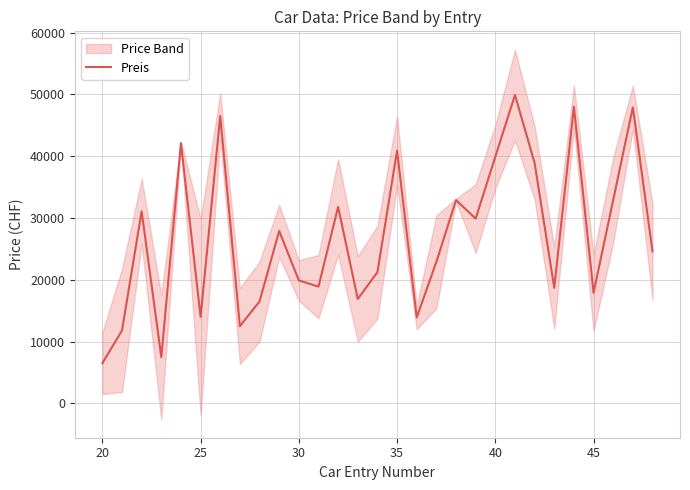

What is the difference between the maximum and second lowest values?

42400